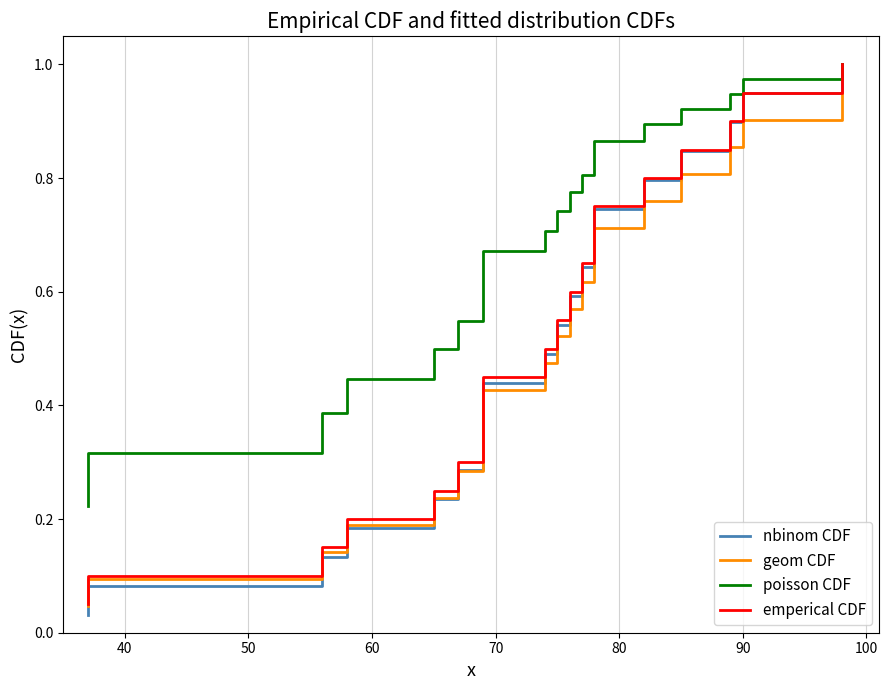

Which series ends up on top after the final intersection of geom CDF and nbinom CDF?

nbinom CDF